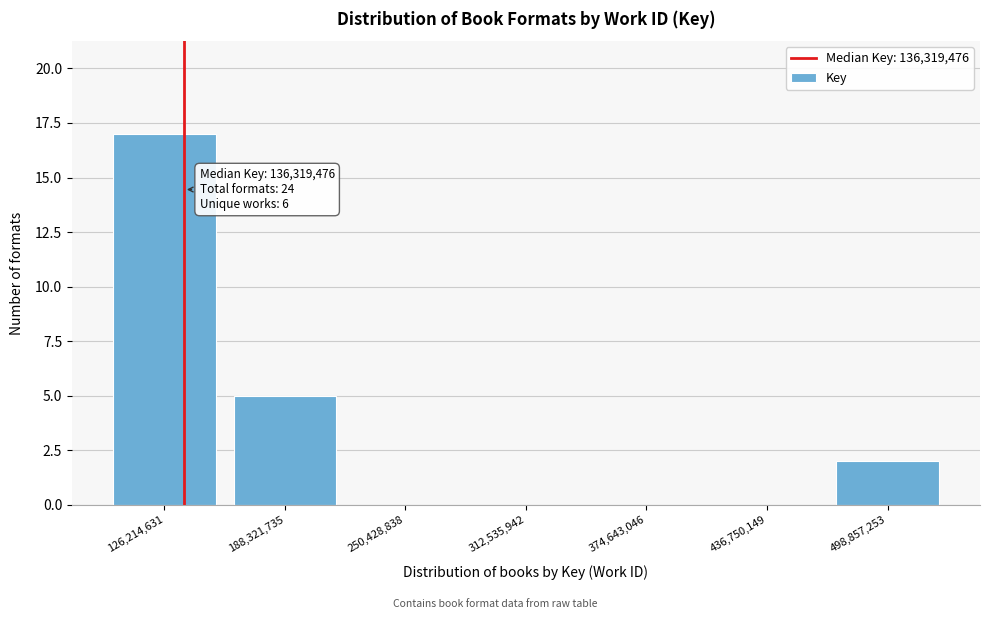

Over which range of the x-axis is the bar tallest?

100000000 to 160000000